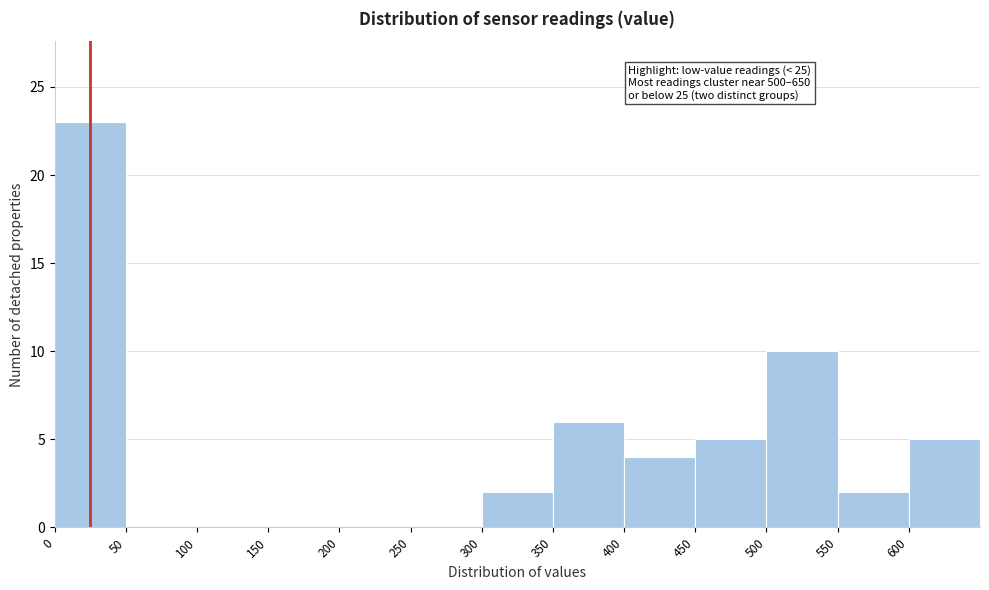

Over which range of the x-axis is the bar tallest?

0 to 50